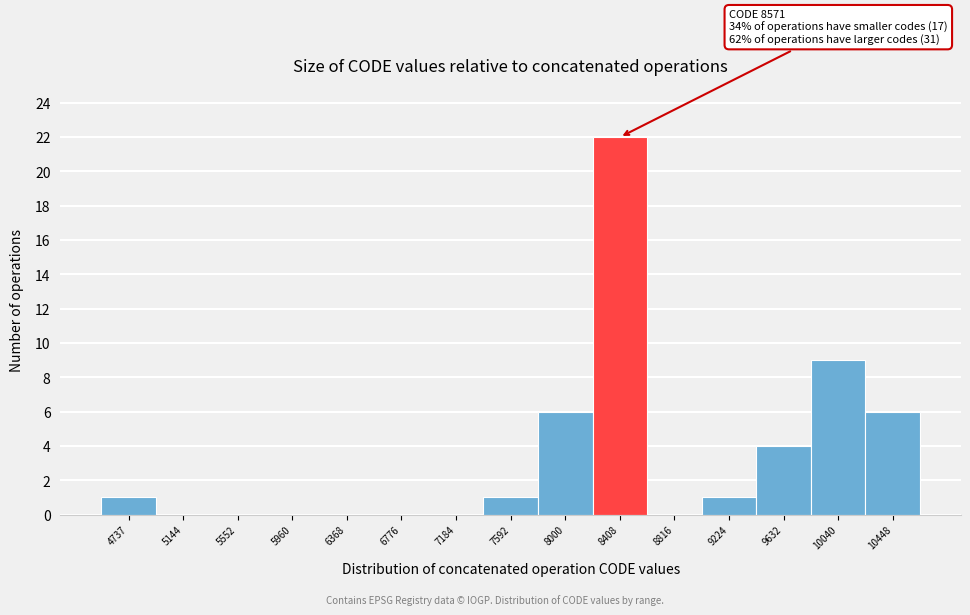

Reading left to right, extract all data points from this chart.

4737=1	5144=0	5552=0	5960=0	6368=0	6776=0	7184=0	7592=1	8000=6	8408=22	8816=0	9224=1	9632=4	10040=9	10448=6